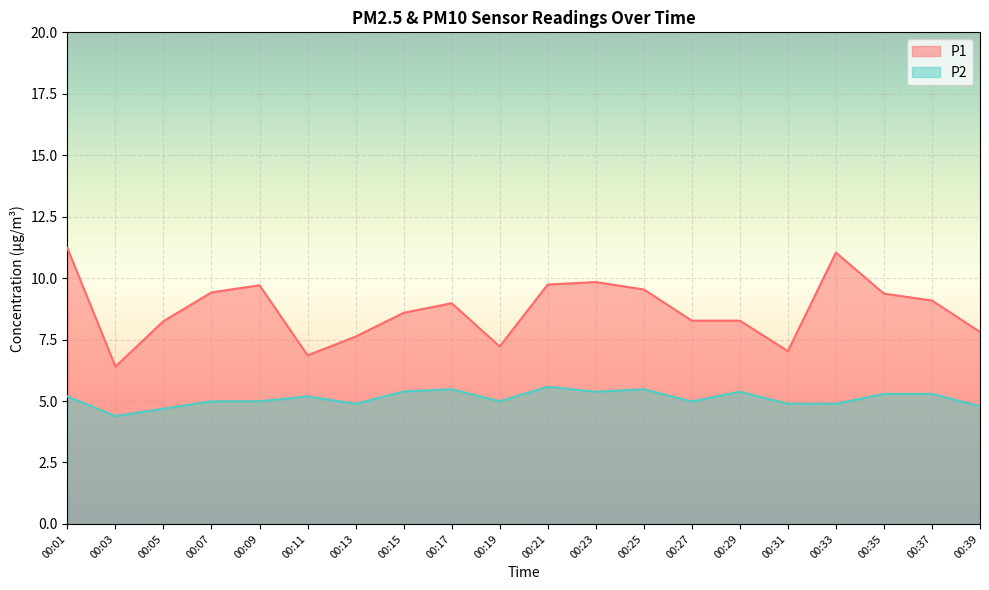

Reading left to right, transcribe all the data shown in this chart.

P1: 00:01=11.2	00:03=6.4	00:05=8.2	00:07=9.4	00:09=9.7	00:11=6.9	00:13=7.6	00:15=8.6	00:17=9.0	00:19=7.2	00:21=9.7	00:23=9.8	00:25=9.5	00:27=8.3	00:29=8.3	00:31=7.0	00:33=11.0	00:35=9.4	00:37=9.1	00:39=7.8
P2: 00:01=5.2	00:03=4.4	00:05=4.7	00:07=5.0	00:09=5.0	00:11=5.2	00:13=4.9	00:15=5.4	00:17=5.5	00:19=5.0	00:21=5.6	00:23=5.4	00:25=5.5	00:27=5.0	00:29=5.4	00:31=4.9	00:33=4.9	00:35=5.3	00:37=5.3	00:39=4.8